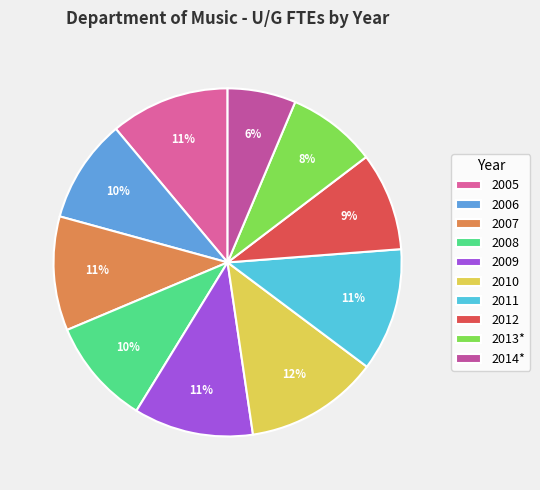

To the nearest percent, what portion does 2011 represent?

11%